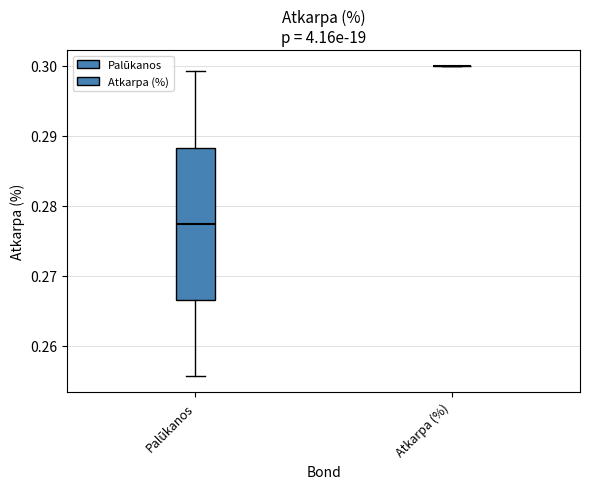

Reading left to right, transcribe this box plot: for each box, give where its median line is, the range the box spans, and where its two whiskers end, as read against the y-axis. The values are not printed on the chart, so give them approximately, as read against the axis.

Palūkanos: median 0.277, box 0.267 to 0.288, whiskers 0.256 to 0.299
Atkarpa (%): box collapsed to a line at 0.300, whiskers 0.300 to 0.300